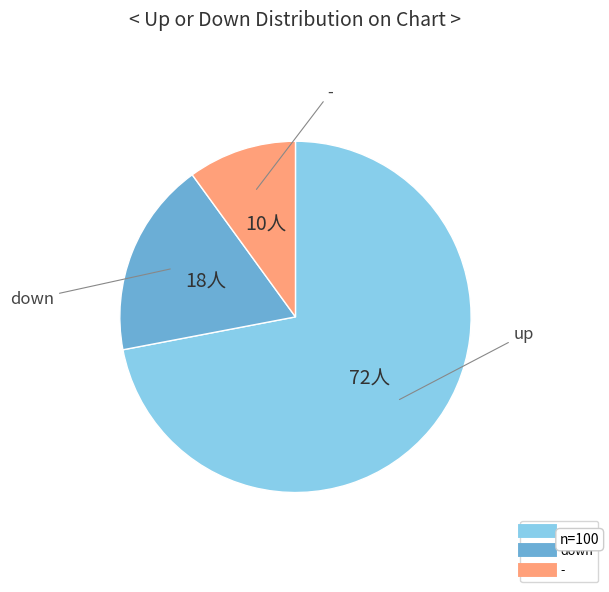

Rank the categories by value from lowest to highest.

-, down, up